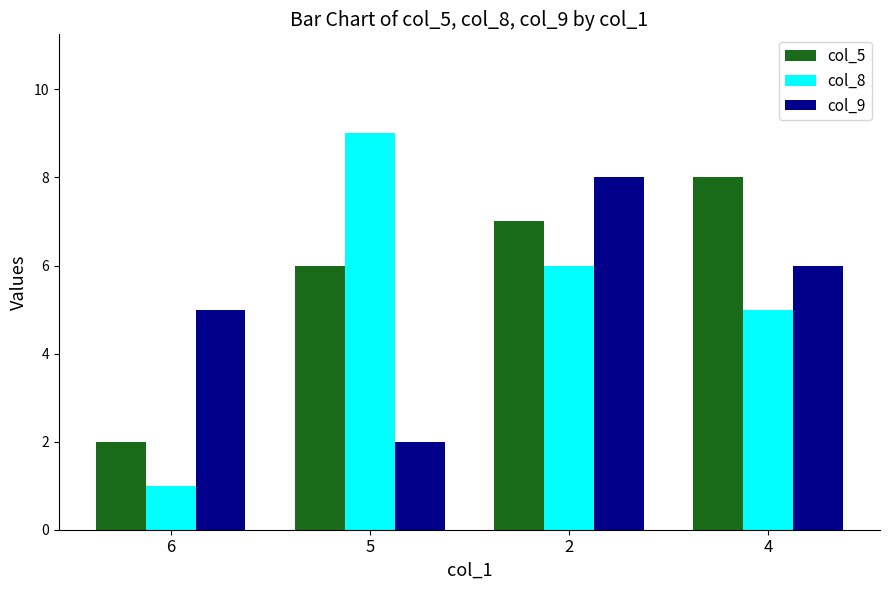

What is the total value across all series at 2?

21